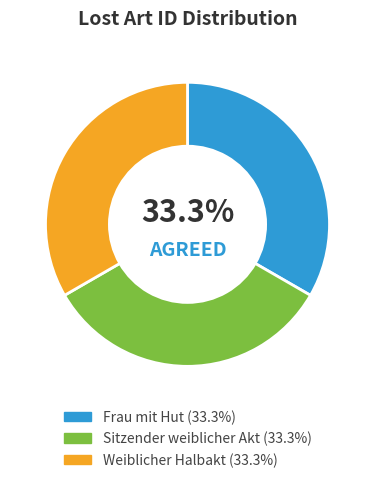

Does Sitzender weiblicher Akt represent more than half of the total?

No